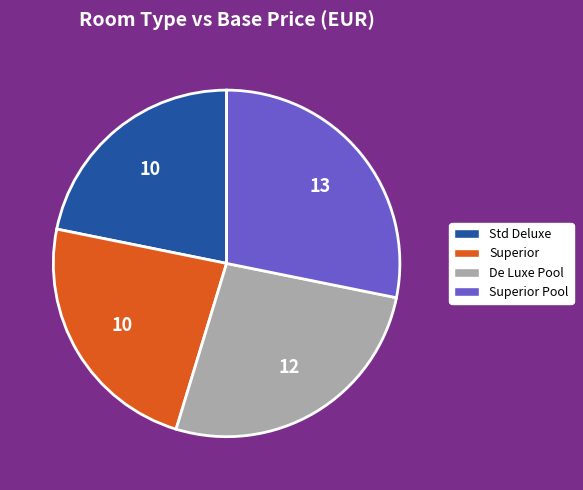

The Superior slice represents 9% of the pie. True or false?

False